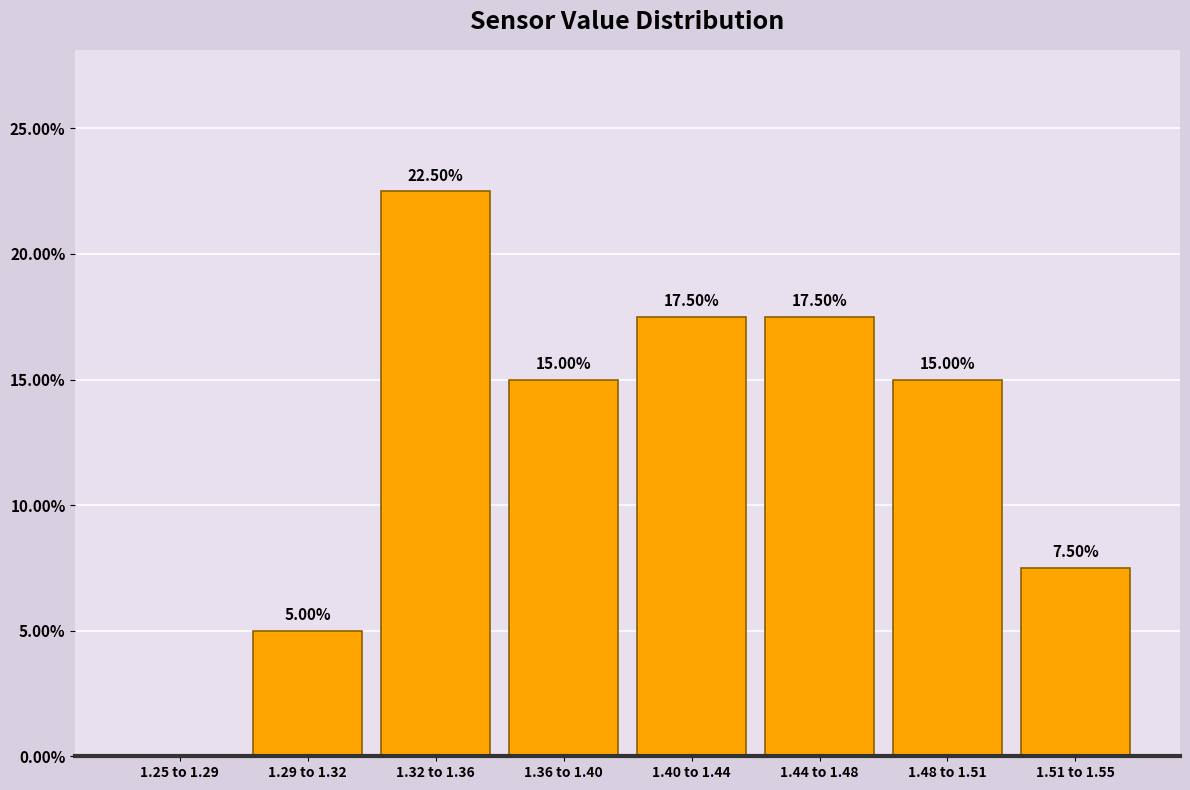

What is the sum of all values?

100.0